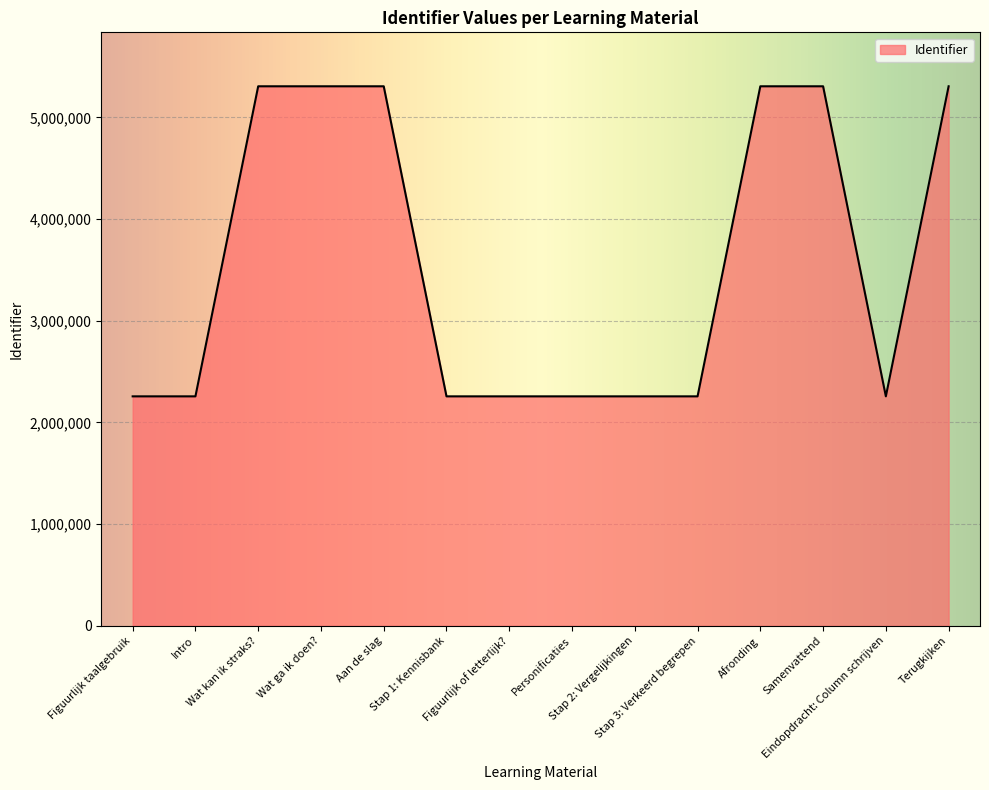

What is the difference between the maximum and minimum values?

3049330